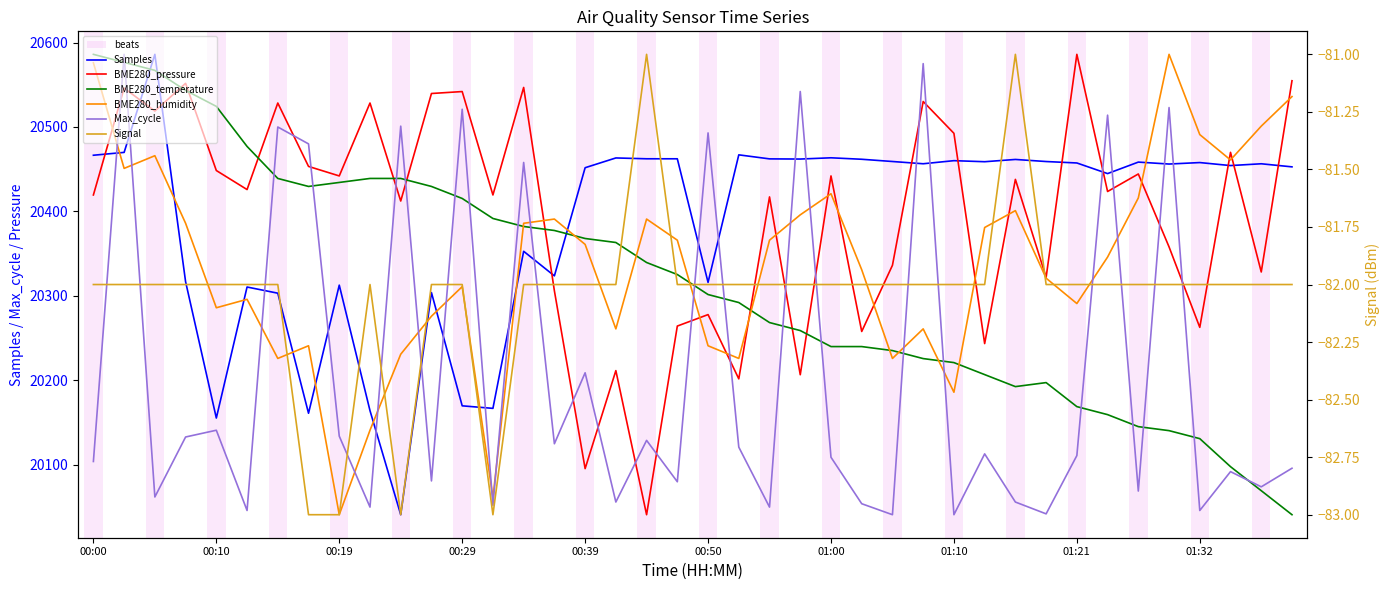

What is the sum of the Samples values at 29 and 26?

40918.0